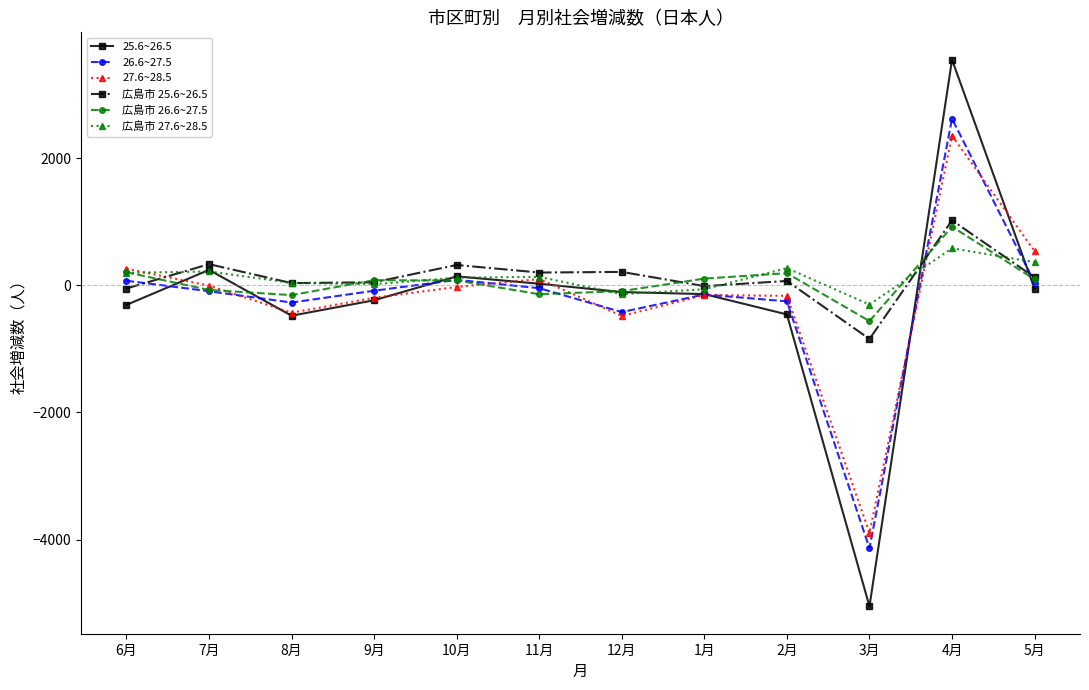

Read the 27.6~28.5 value at 6月.

262